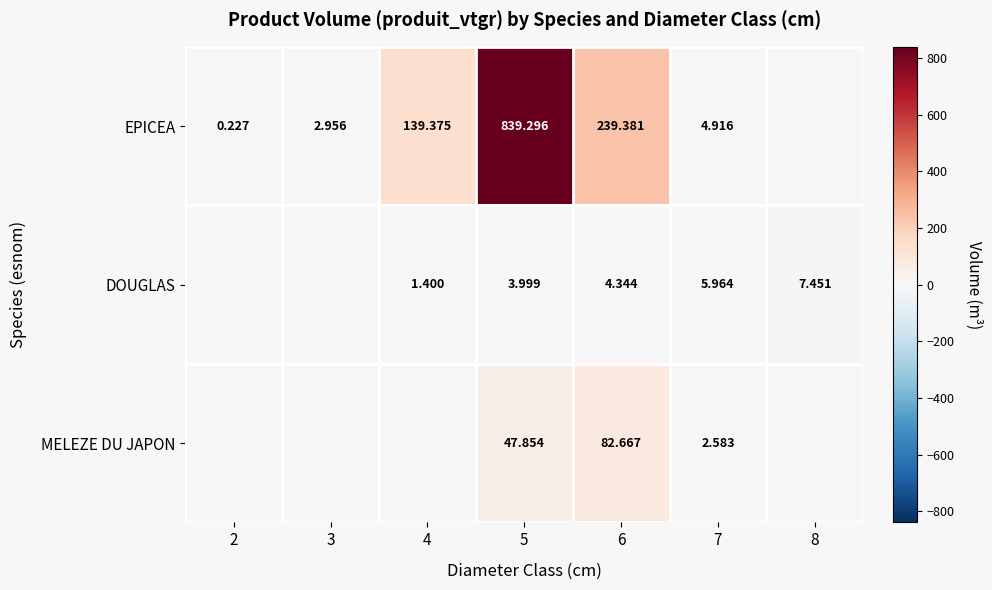

Is the value of MELEZE DU JAPON at 6 greater than the value of DOUGLAS at 7?

Yes